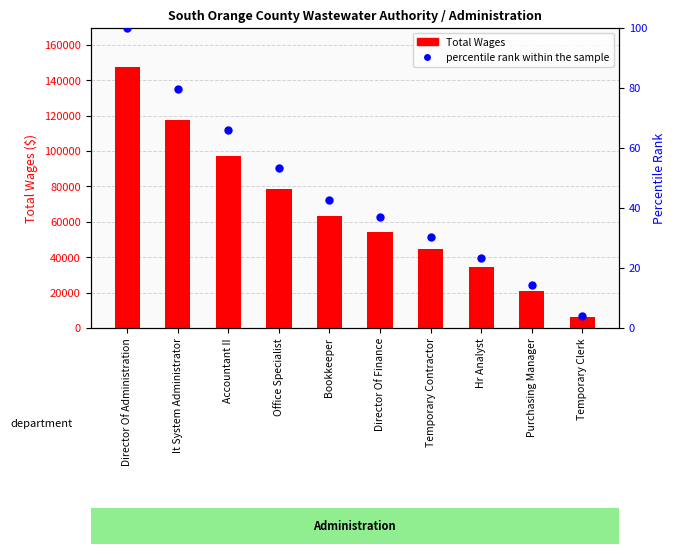

What are all the series names shown in the legend?

Total Wages, percentile rank within the sample